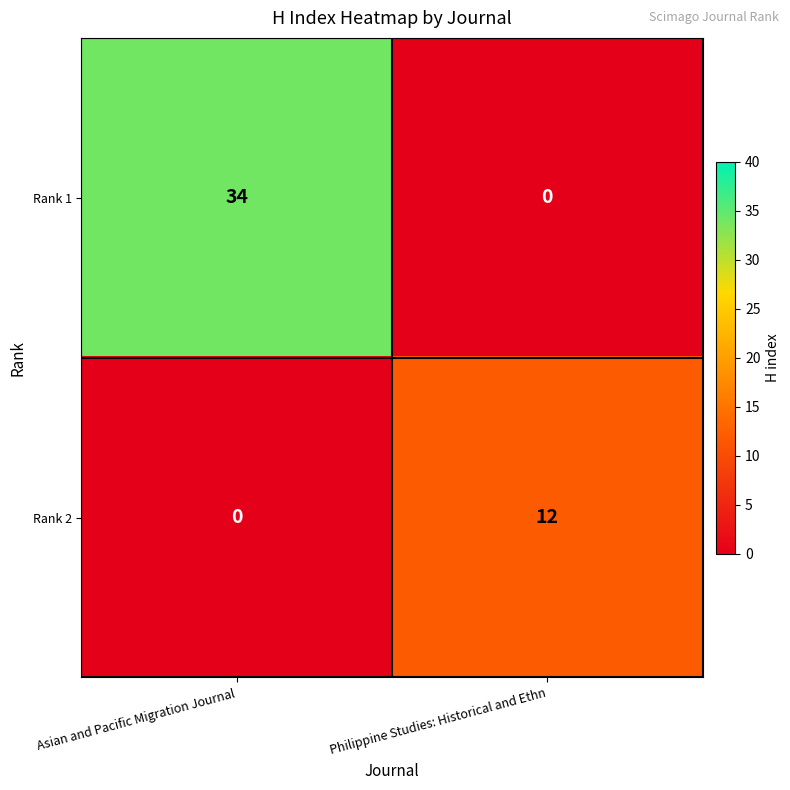

Reading left to right, extract all data points from this chart.

Rank 1: Asian and Pacific Migration Journal=34	Philippine Studies: Historical and Ethn=0
Rank 2: Asian and Pacific Migration Journal=0	Philippine Studies: Historical and Ethn=12